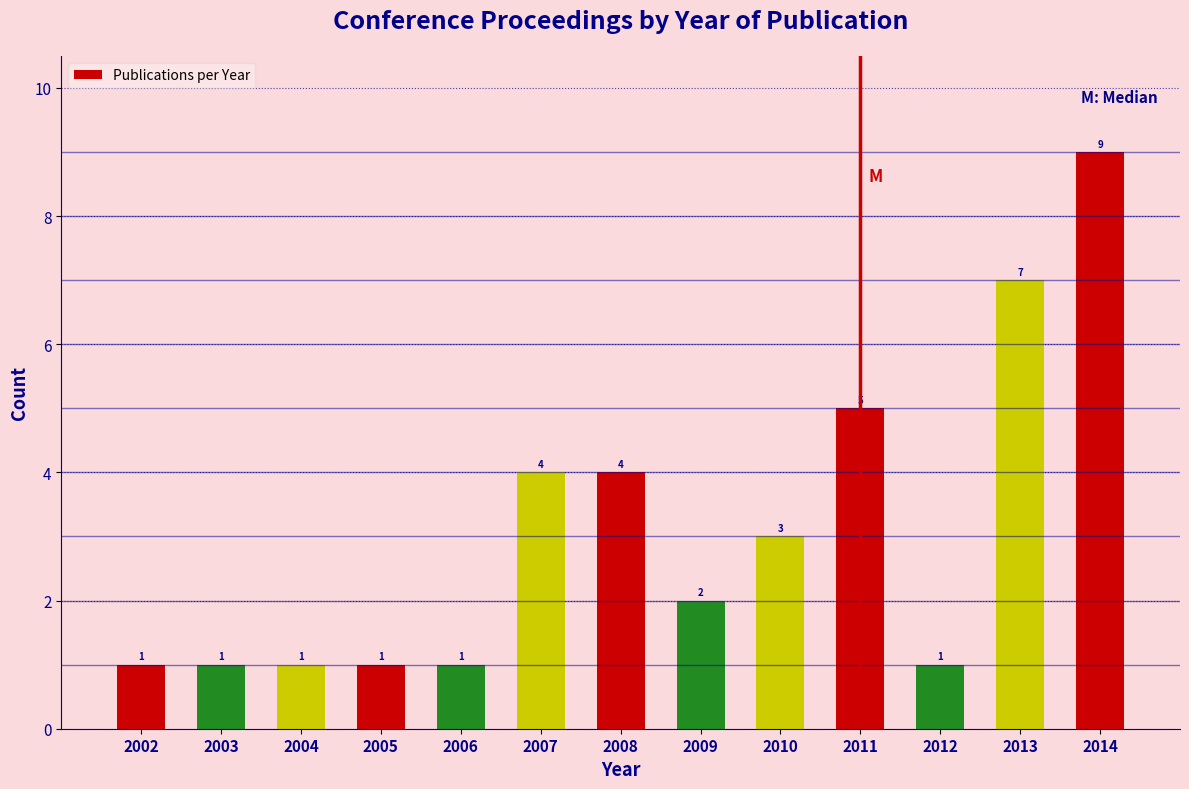

Reading right to left, transcribe all the data shown in this chart.

9	7	1	5	3	2	4	4	1	1	1	1	1